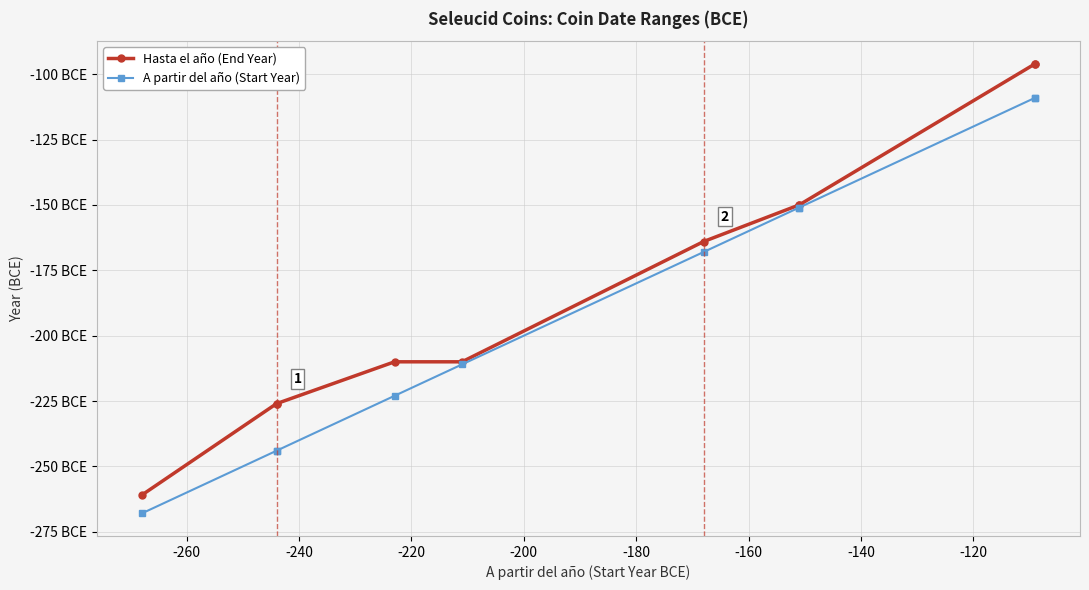

Which series has the largest range (max minus min)?

Hasta el año (End Year)